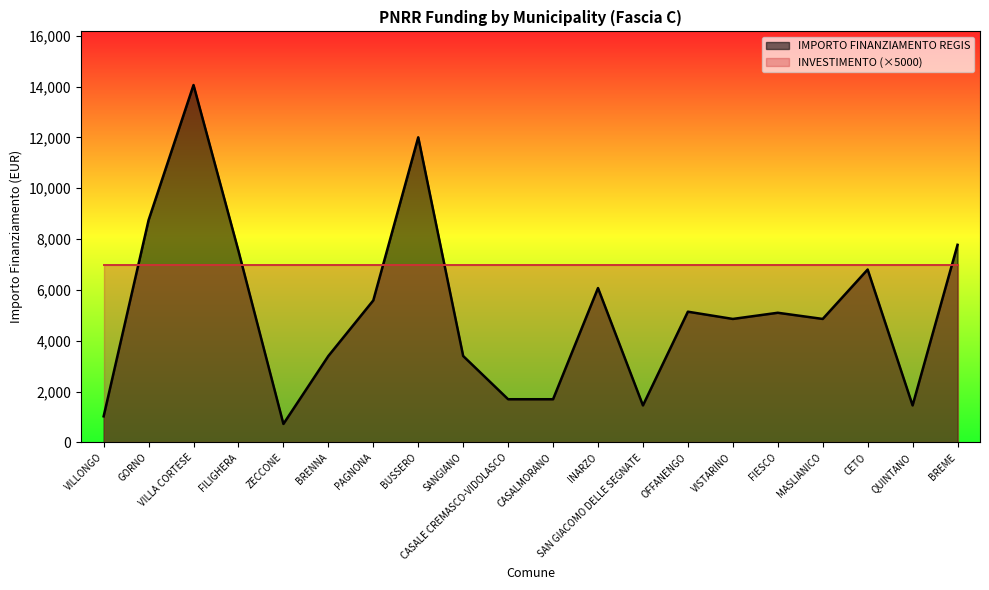

List the labels in order of value, largest first.

VILLA CORTESE, BUSSERO, GORNO, BREME, FILIGHERA, CETO, INARZO, PAGNONA, OFFANENGO, FIESCO, VISTARINO, MASLIANICO, BRENNA, SANGIANO, CASALE CREMASCO-VIDOLASCO, CASALMORANO, SAN GIACOMO DELLE SEGNATE, QUINTANO, VILLONGO, ZECCONE